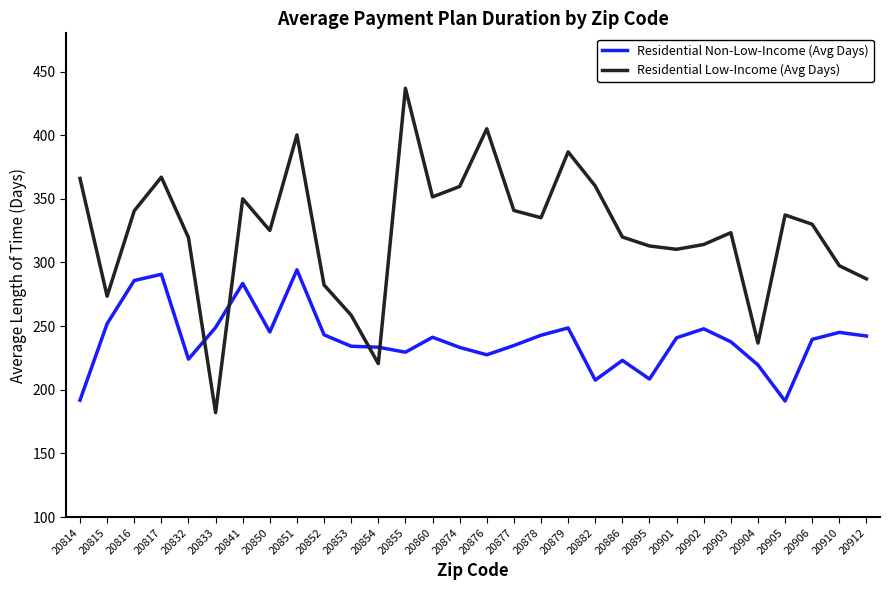

At 20841, list the series in order from smallest to largest.

Residential Non-Low-Income (Avg Days), Residential Low-Income (Avg Days)